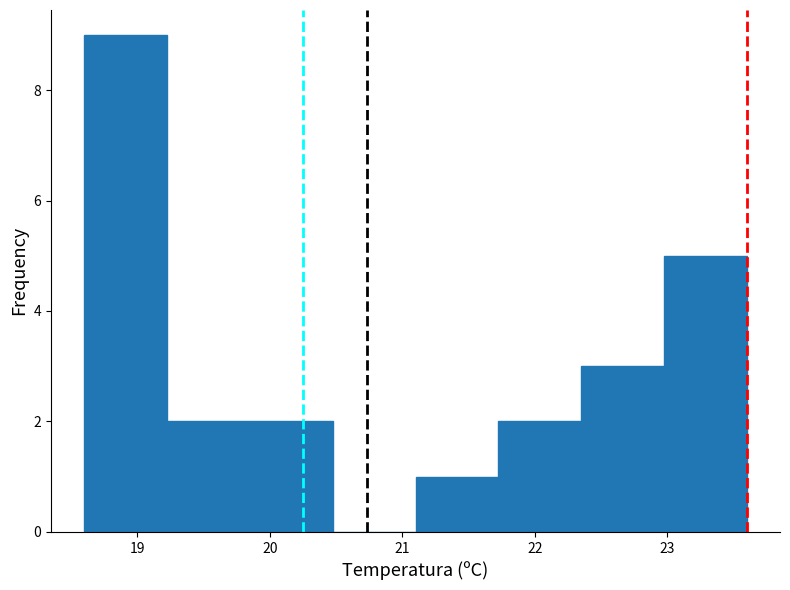

Reading left to right, transcribe this chart: for each bar, give the range it covers on the x-axis and its height. Neither the bar edges nor the heights are printed on the chart, so give them approximately, as read against the axes.

18.6 to 19.2: 9
19.2 to 19.9: 2
19.9 to 20.5: 2
20.5 to 21.1: 0
21.1 to 21.7: 1
21.7 to 22.4: 2
22.4 to 23.0: 3
23.0 to 23.6: 5